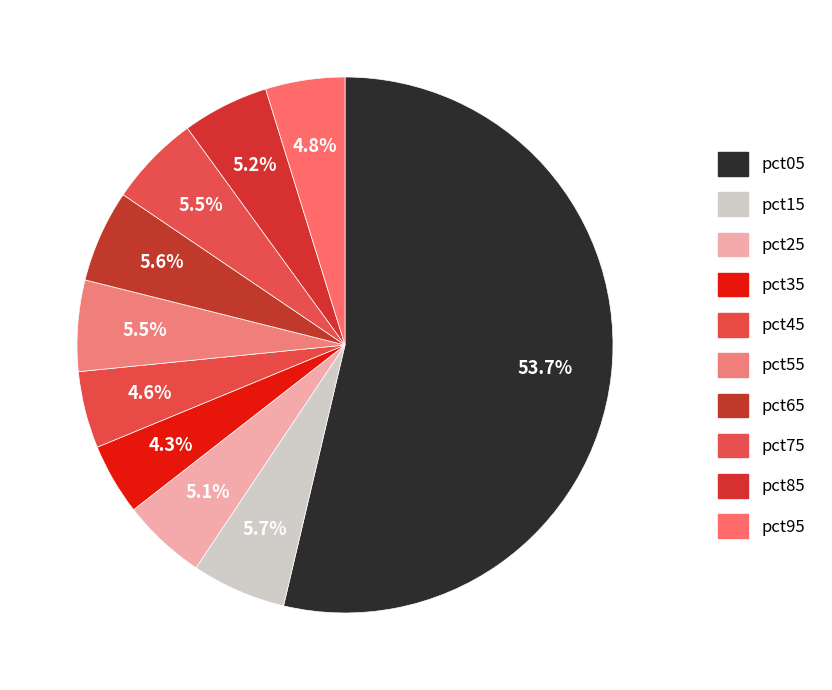

True or false: pct15 accounts for 1% of the total.

False